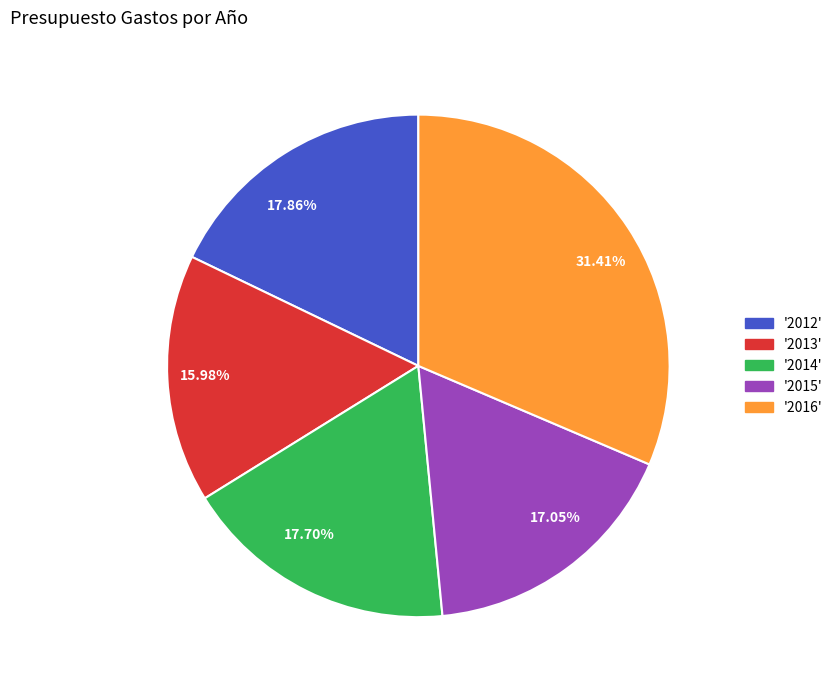

What is the ratio of the value at '2013' to the value at '2015'?

0.9